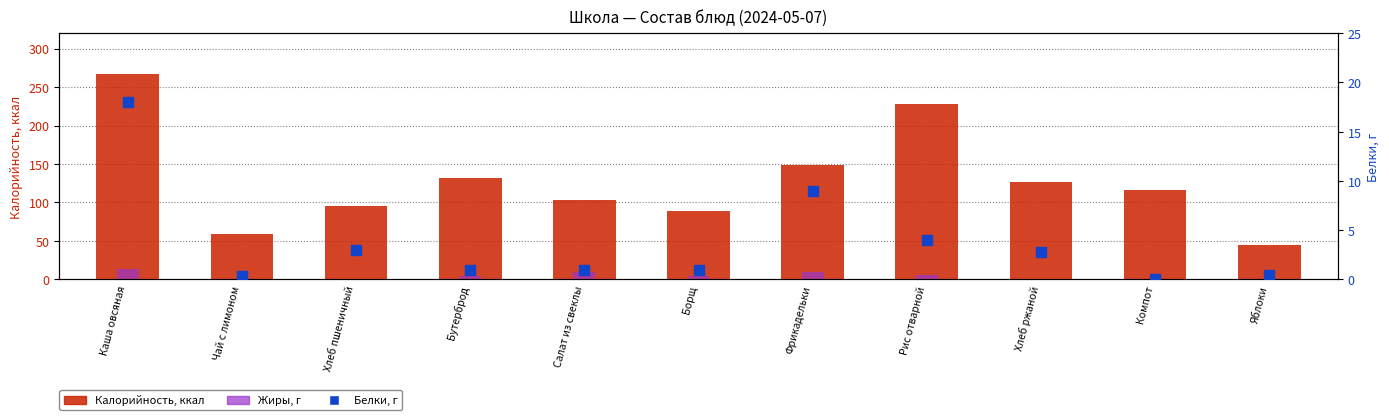

Which series has the largest total across all categories?

Калорийность